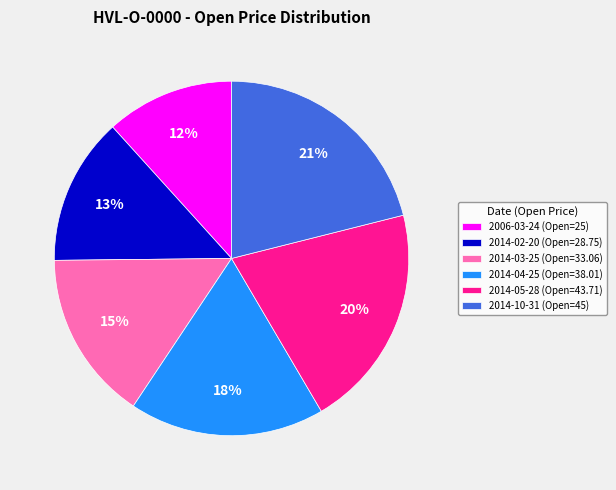

Does any single category account for the majority?

No